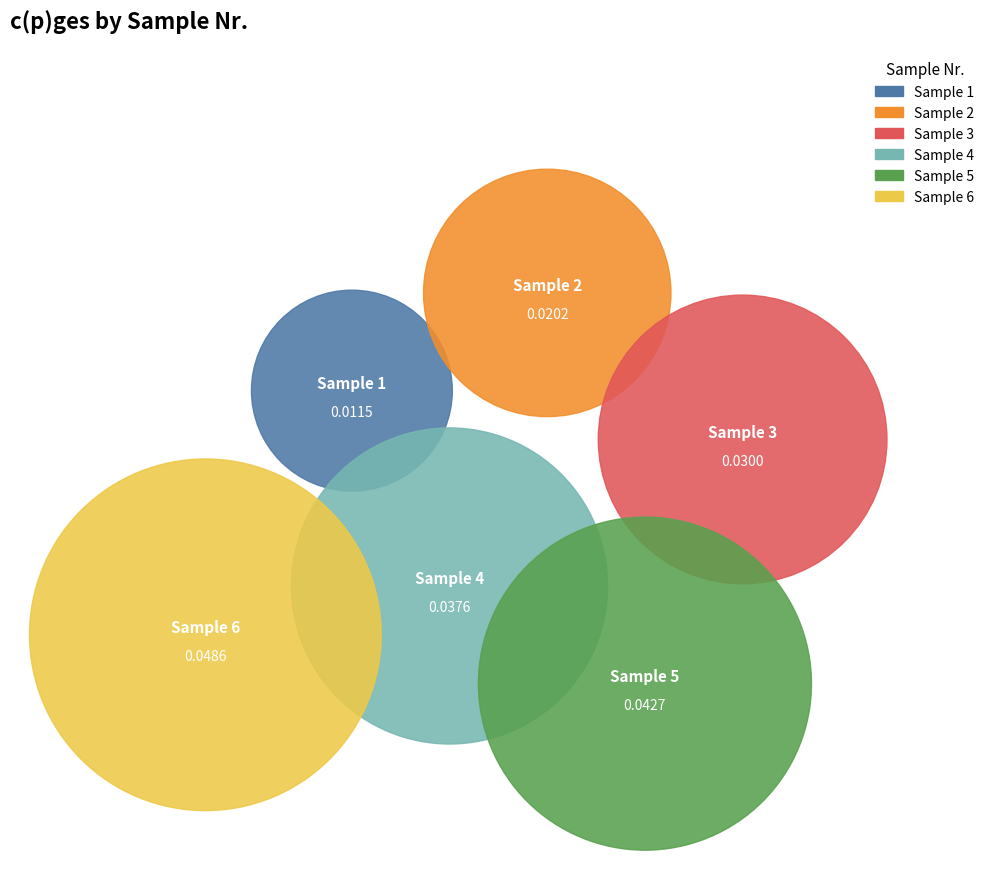

Which slice is the largest?

6